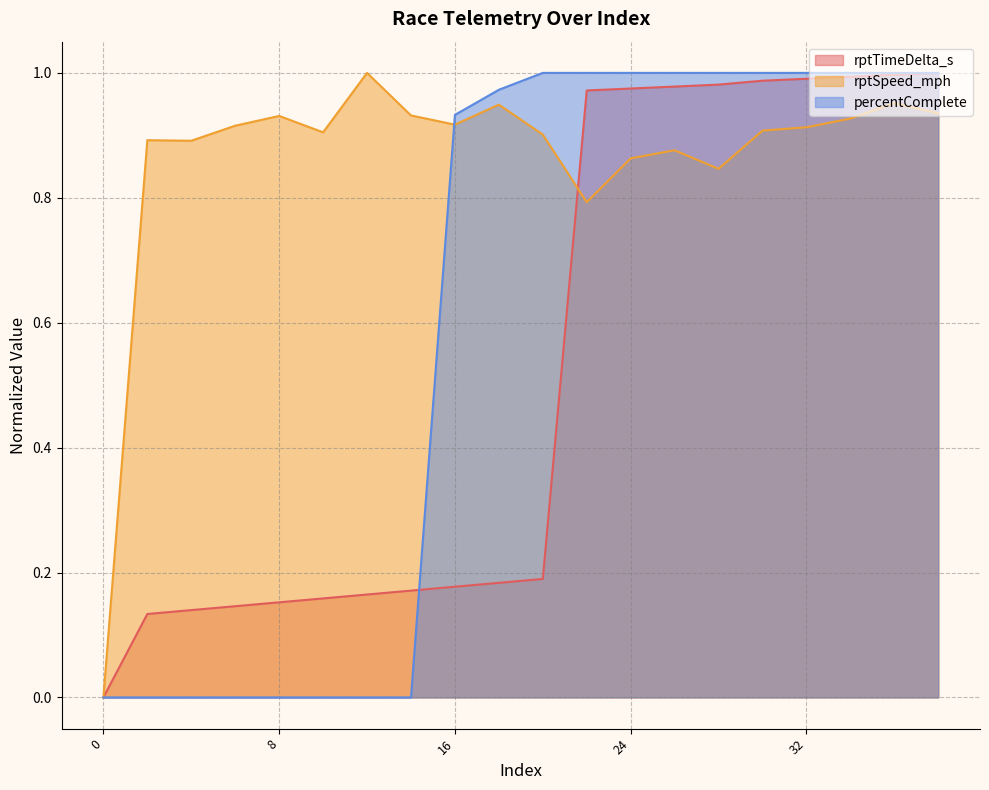

Count the number of data series in this chart.

3